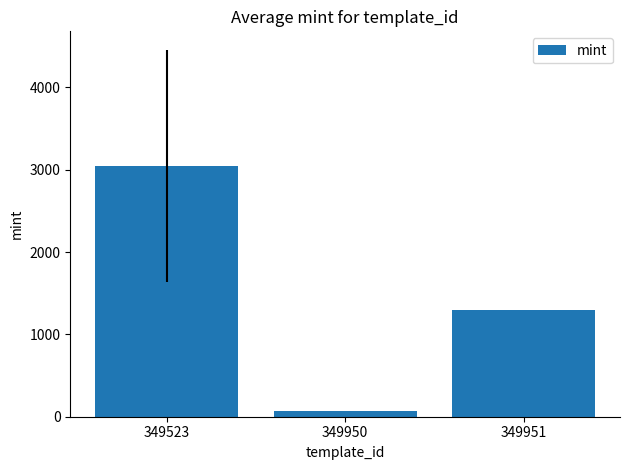

Reading right to left, extract all data points from this chart.

1299	72	3046